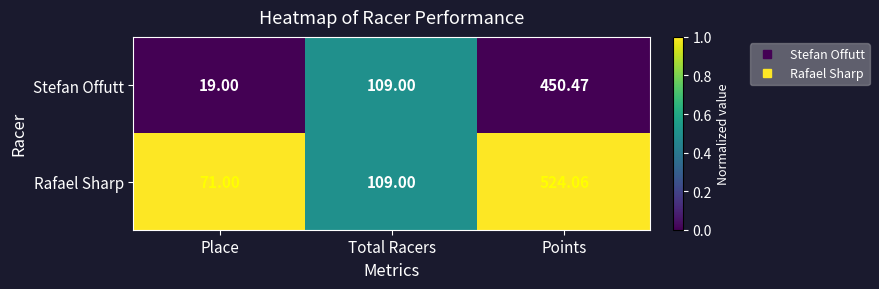

What is the total value across all series at Total Racers?

218.0